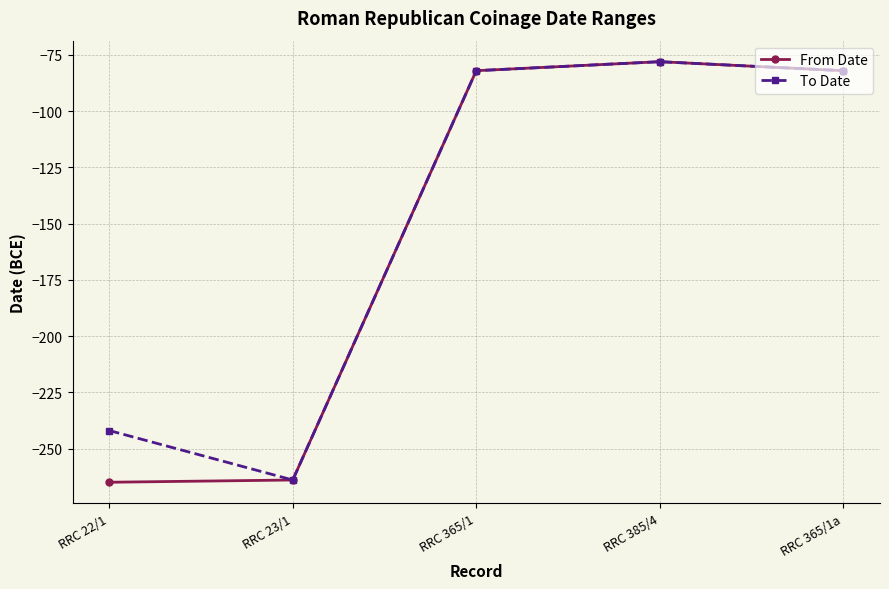

What is the value of the To Date point at the 3rd from the left?

-82